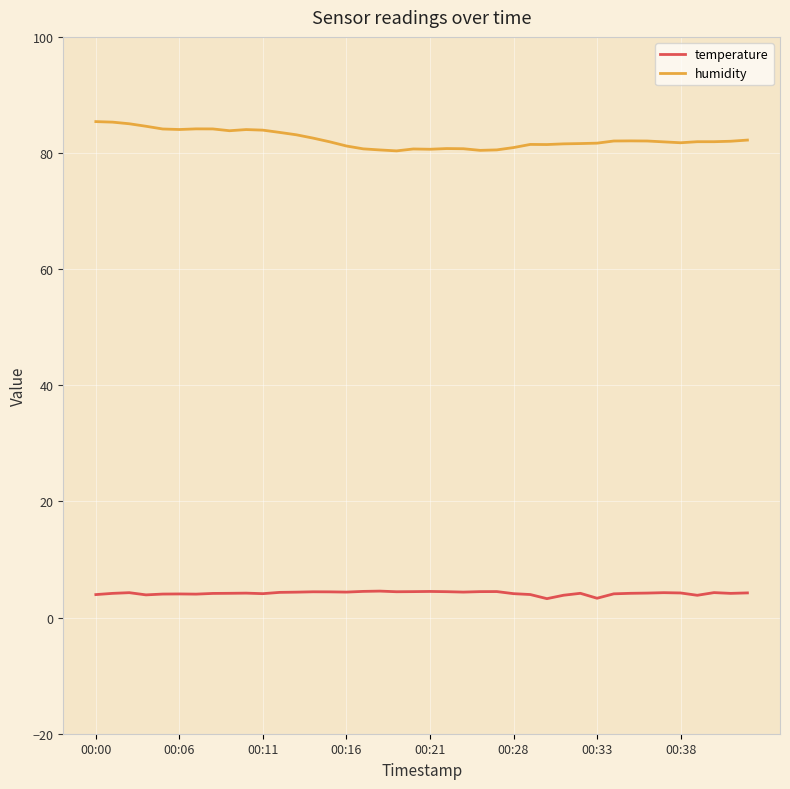

What is the greatest value displayed?

85.4